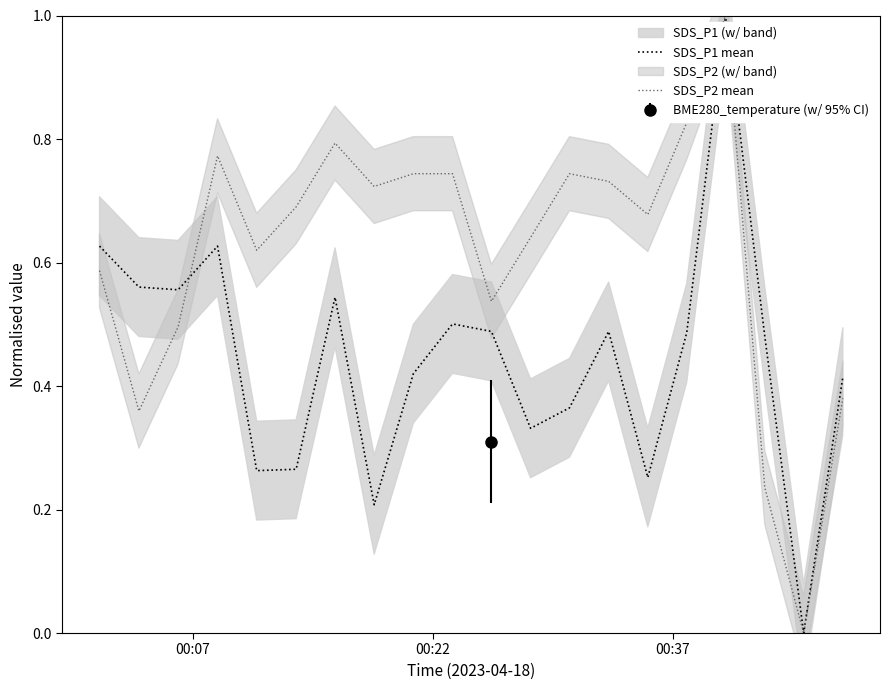

What is the highest value of the SDS_P1 mean series?

1.0